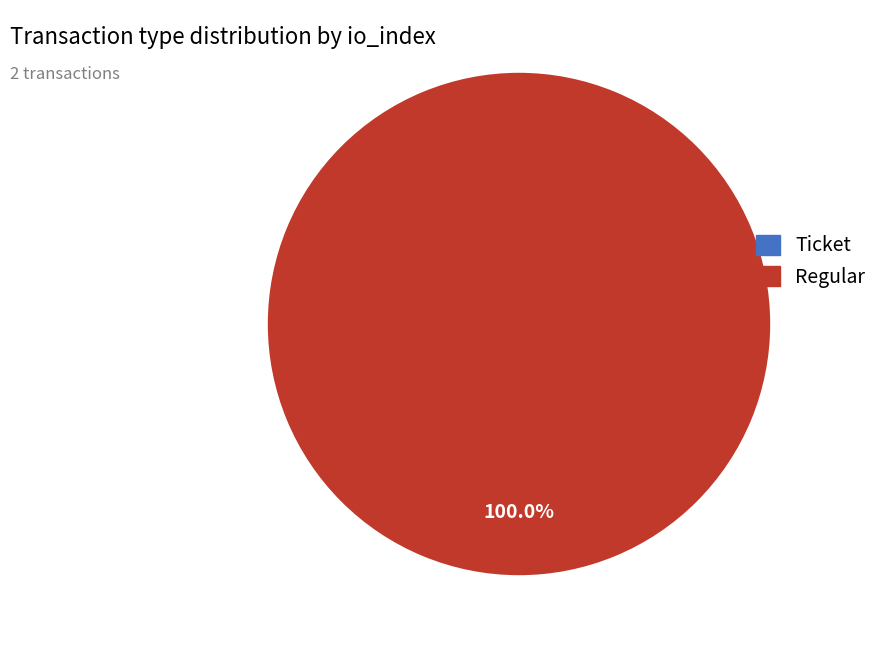

What is the change in value from Ticket to Regular?

+2